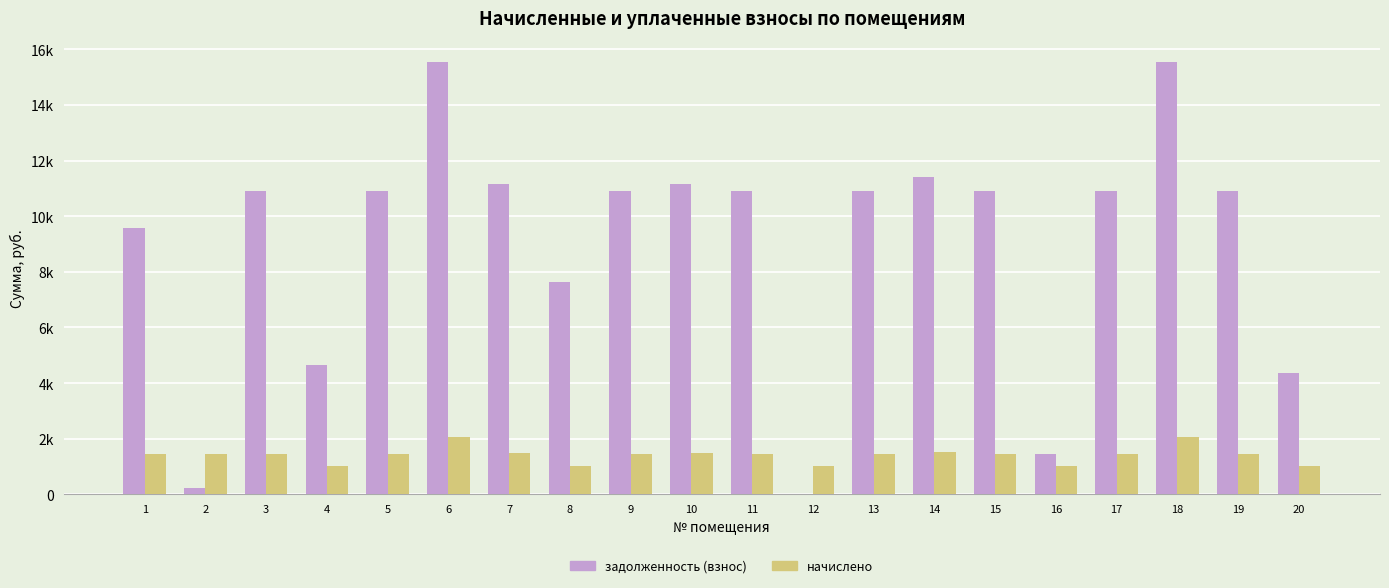

Reading left to right, transcribe all the data shown in this chart.

задолженность (взнос): 1=9588.0	2=229.5	3=10914.0	4=4652.6	5=10914.0	6=15536.4	7=11170.8	8=7652.6	9=10914.0	10=11170.8	11=10914.0	12=0.0	13=10914.0	14=11401.9	15=10914.0	16=1448.3	17=10914.0	18=15536.4	19=10914.0	20=4344.8
начислено: 1=1445.9	2=1445.9	3=1445.9	4=1013.8	5=1445.9	6=2058.2	7=1479.9	8=1013.8	9=1445.9	10=1479.9	11=1445.9	12=1013.8	13=1445.9	14=1510.5	15=1445.9	16=1013.8	17=1445.9	18=2058.2	19=1445.9	20=1013.8